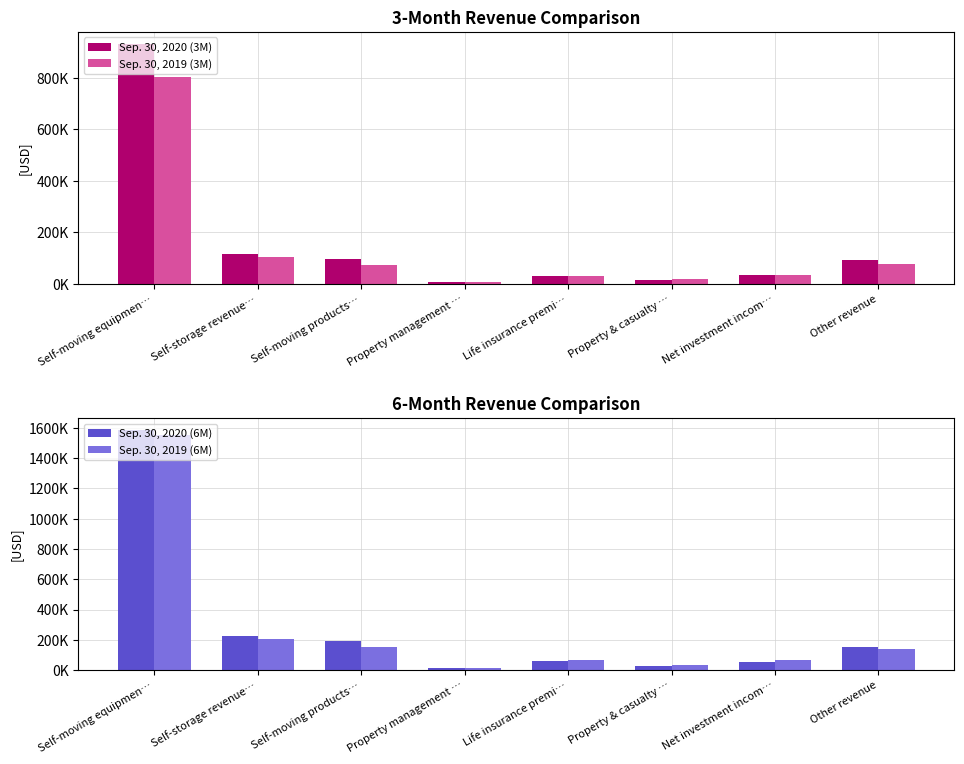

Reading left to right, what are all the values shown in this chart?

Sep. 30, 2020 (3M): 931030	115273	98628	7840	31057	15869	33333	91878
Sep. 30, 2019 (3M): 804325	104965	73121	7233	32355	18365	33098	76752
Sep. 30, 2020 (6M): 1585315	224228	189978	15187	61965	29603	50315	155554
Sep. 30, 2019 (6M): 1552921	203239	153147	14389	65065	31789	68847	140066